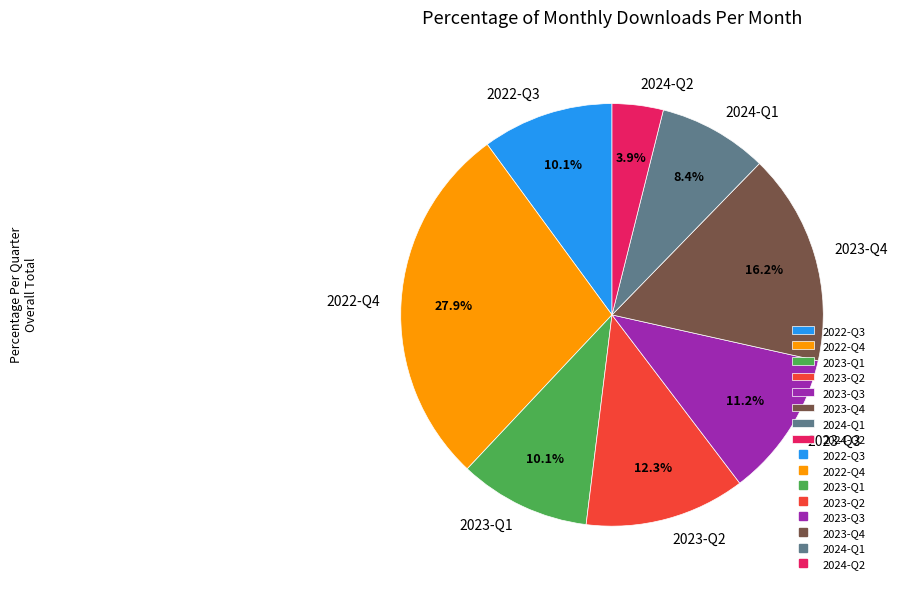

Is there any slice that represents more than half of the pie?

No